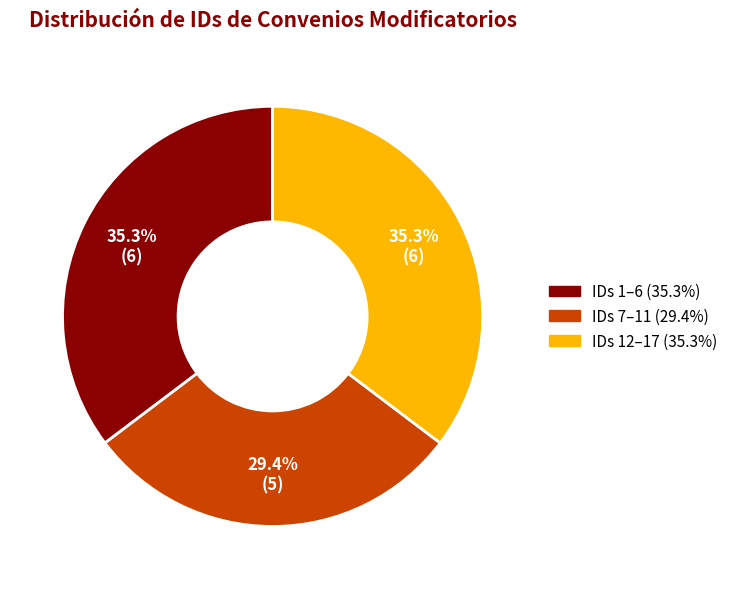

Does any single category account for the majority?

No